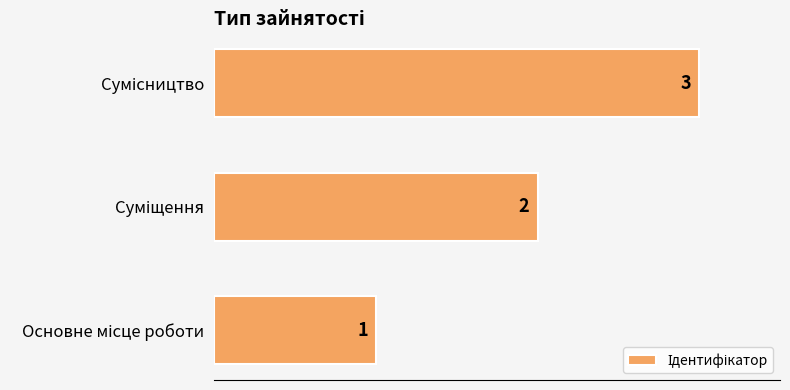

What is the greatest value displayed?

3